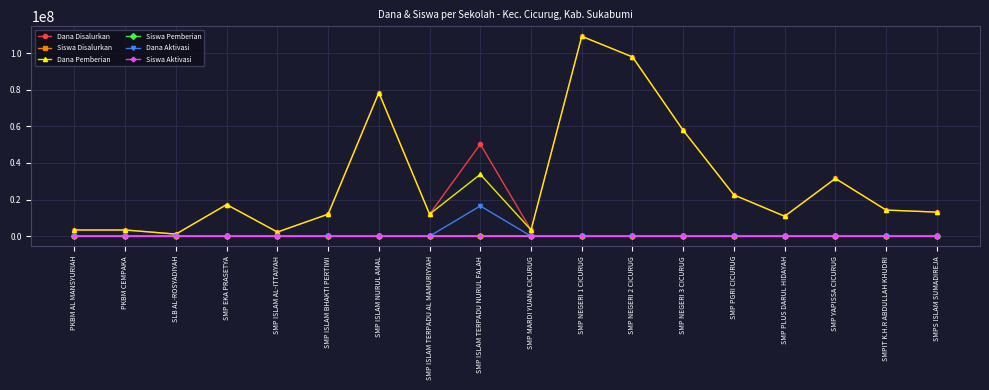

What is the lowest value of the Dana Disalurkan series?

1125000